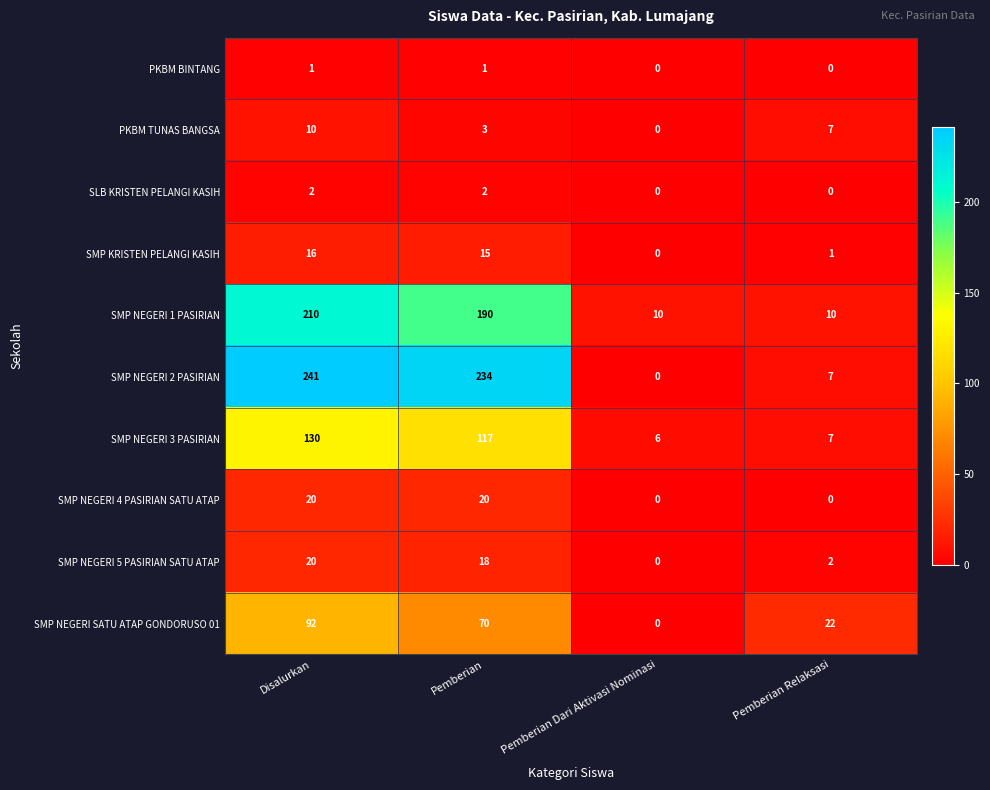

What is the sum of the SMP NEGERI 5 PASIRIAN SATU ATAP values at Pemberian Dari Aktivasi Nominasi and Pemberian?

18